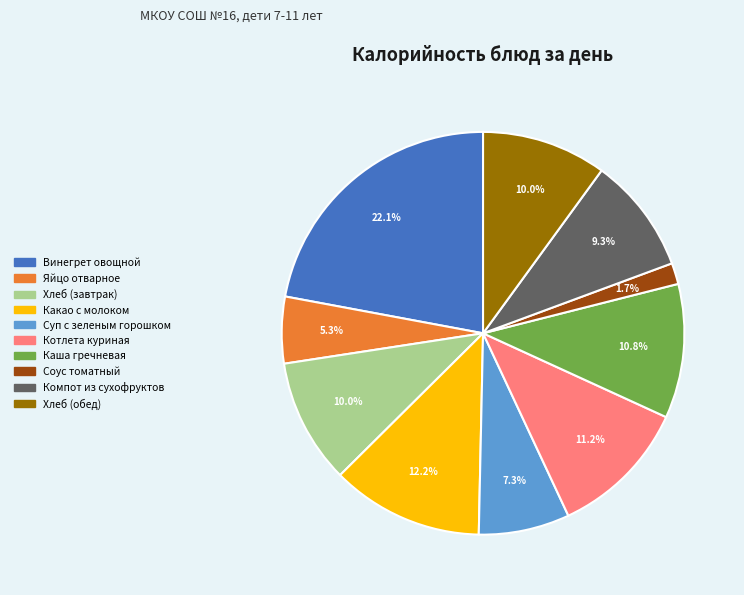

To the nearest percent, what is the difference between the largest and smallest slice percentages?

20%